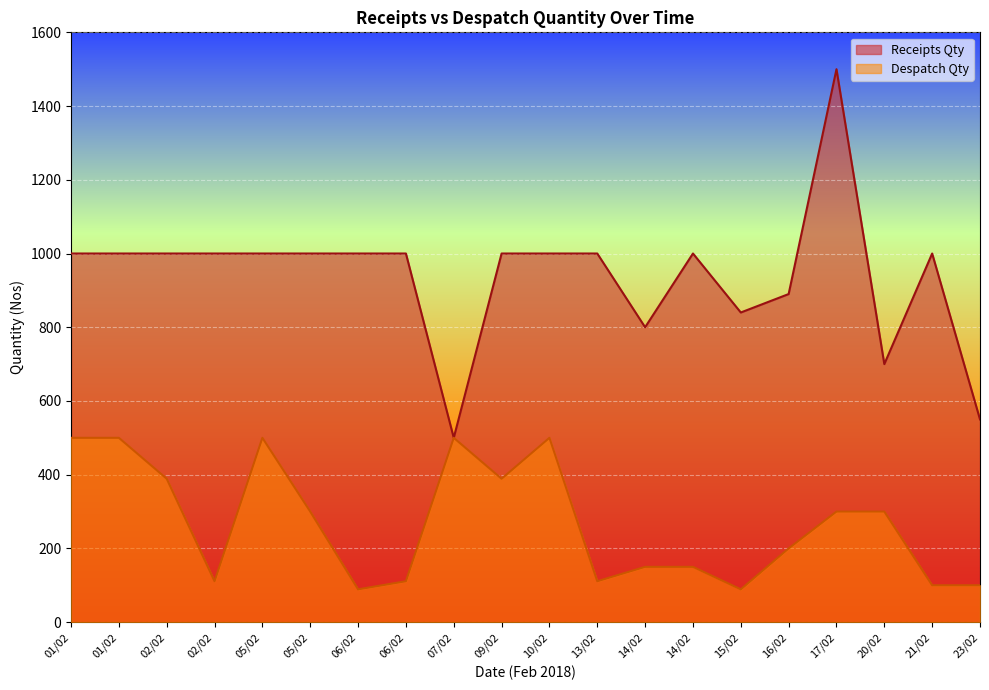

Reading right to left, extract all data points from this chart.

Receipts Qty: 23/02=550	21/02=1000	20/02=700	17/02=1500	16/02=890	15/02=840	14/02=1000	14/02=800	13/02=1000	10/02=1000	09/02=1000	07/02=500	06/02=1000	06/02=1000	05/02=1000	05/02=1000	02/02=1000	02/02=1000	01/02=1000	01/02=1000
Despatch Qty: 23/02=100	21/02=100	20/02=300	17/02=300	16/02=200	15/02=89	14/02=150	14/02=150	13/02=111	10/02=500	09/02=389	07/02=500	06/02=111	06/02=89	05/02=300	05/02=500	02/02=111	02/02=389	01/02=500	01/02=500